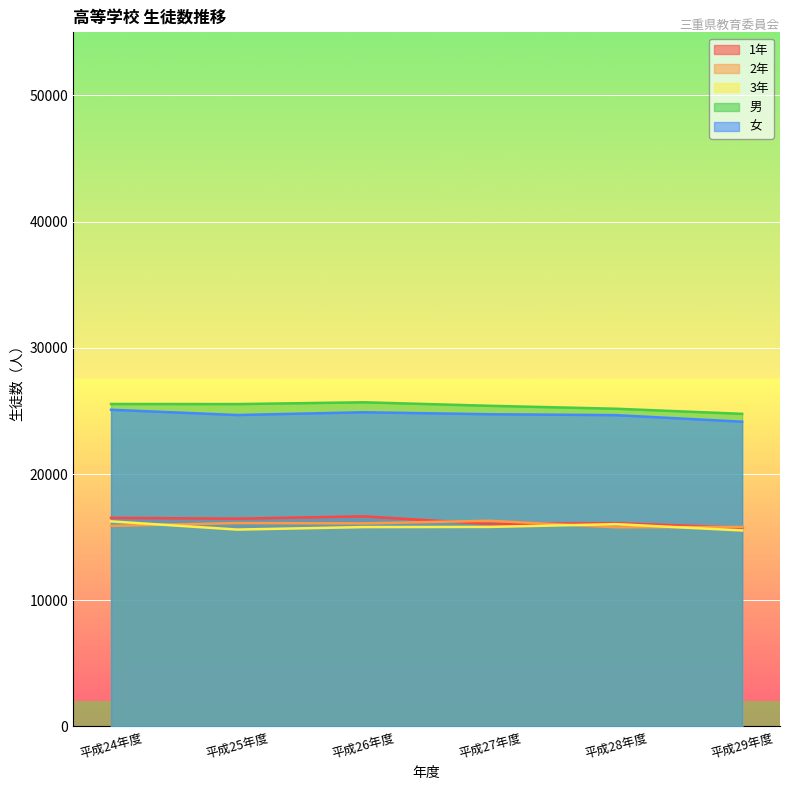

In 2年, how many points are lower than both neighbors (excluding endpoints)?

2